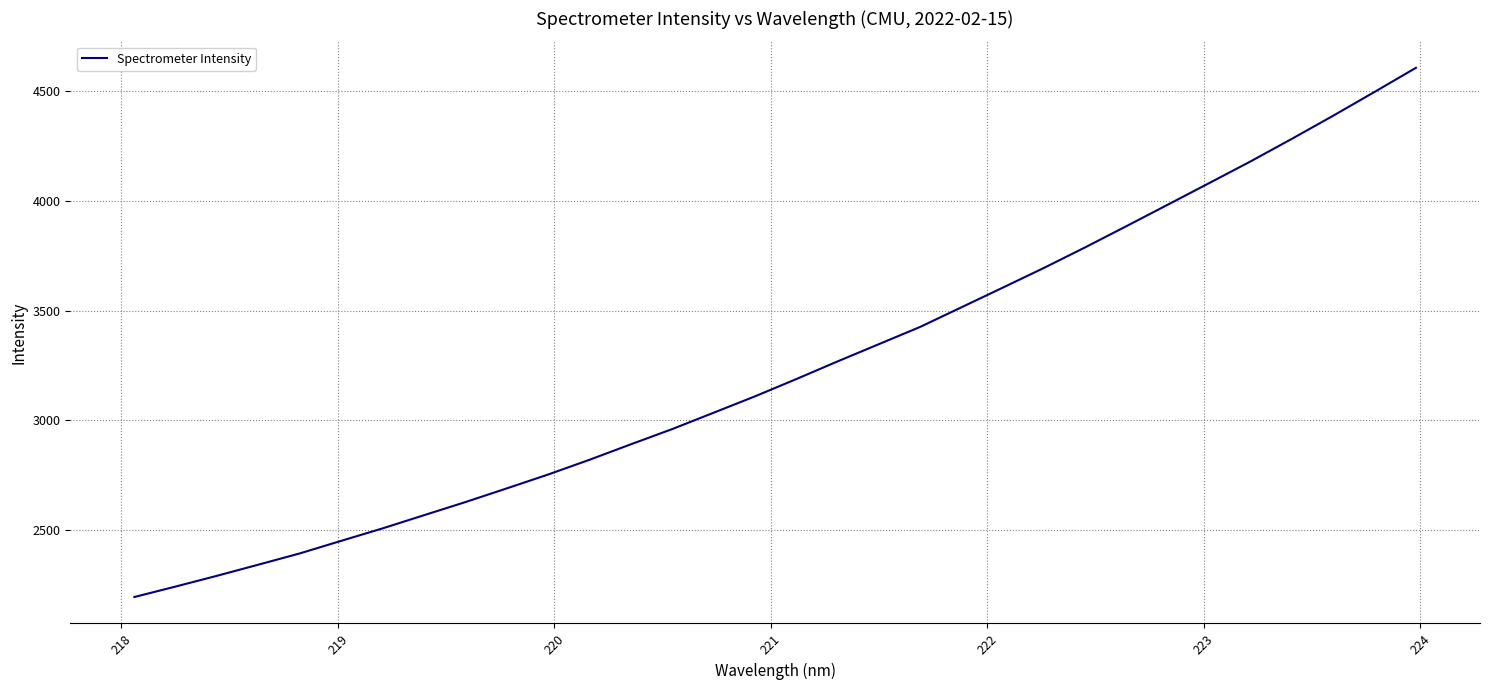

What is the difference between the maximum and minimum values?

2412.1